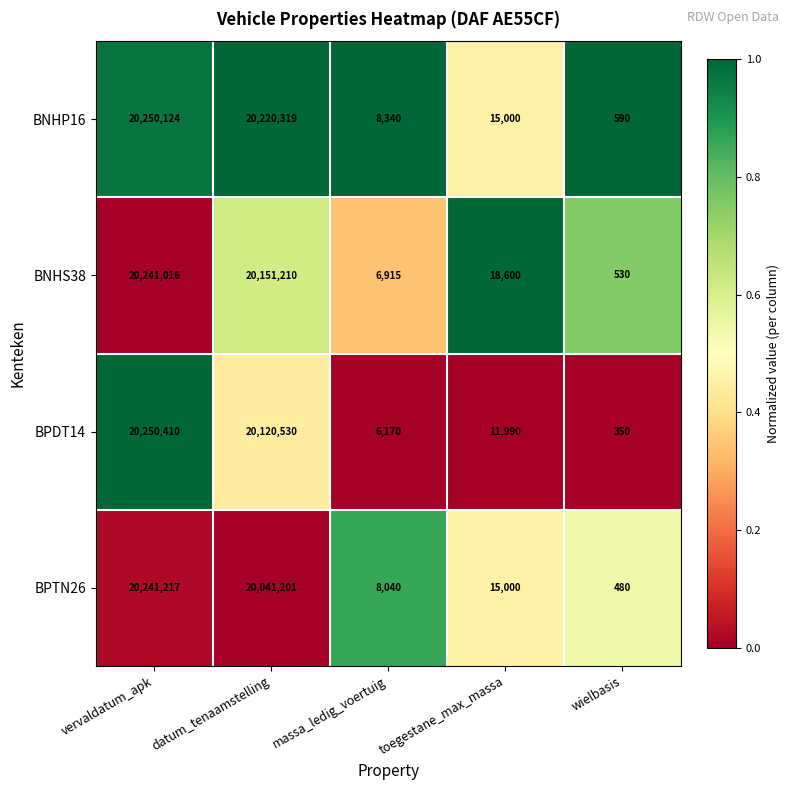

The BPTN26 series shows 8040 at massa_ledig_voertuig. True or false?

True